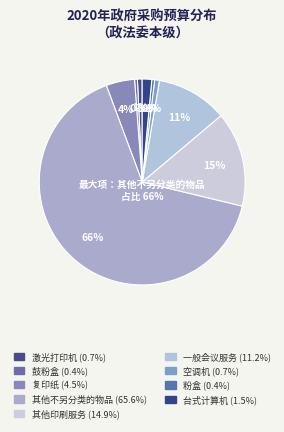

Is there a majority slice in this chart?

Yes